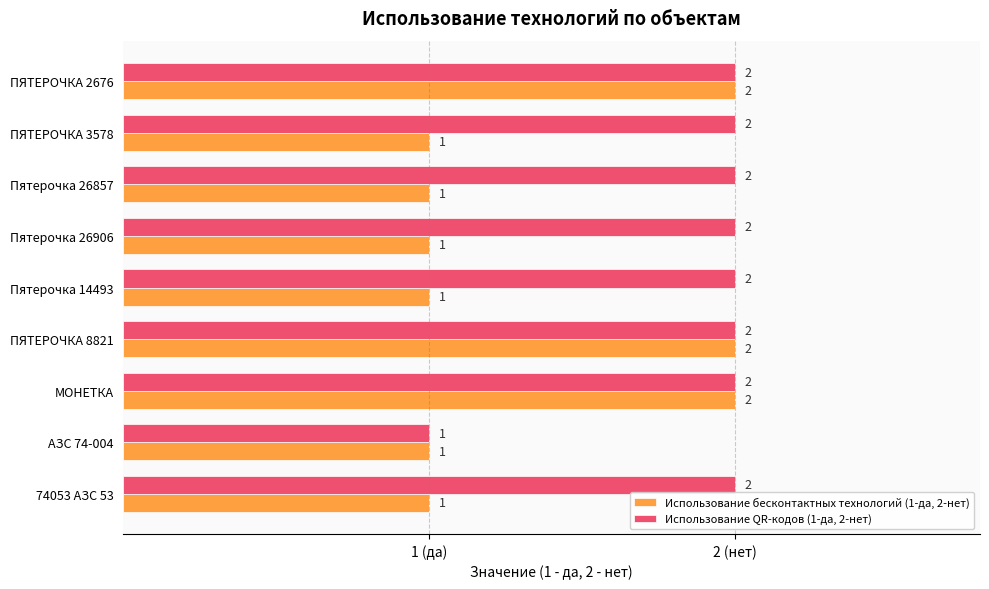

What is the sum of all Использование QR-кодов (1-да, 2-нет) values?

17